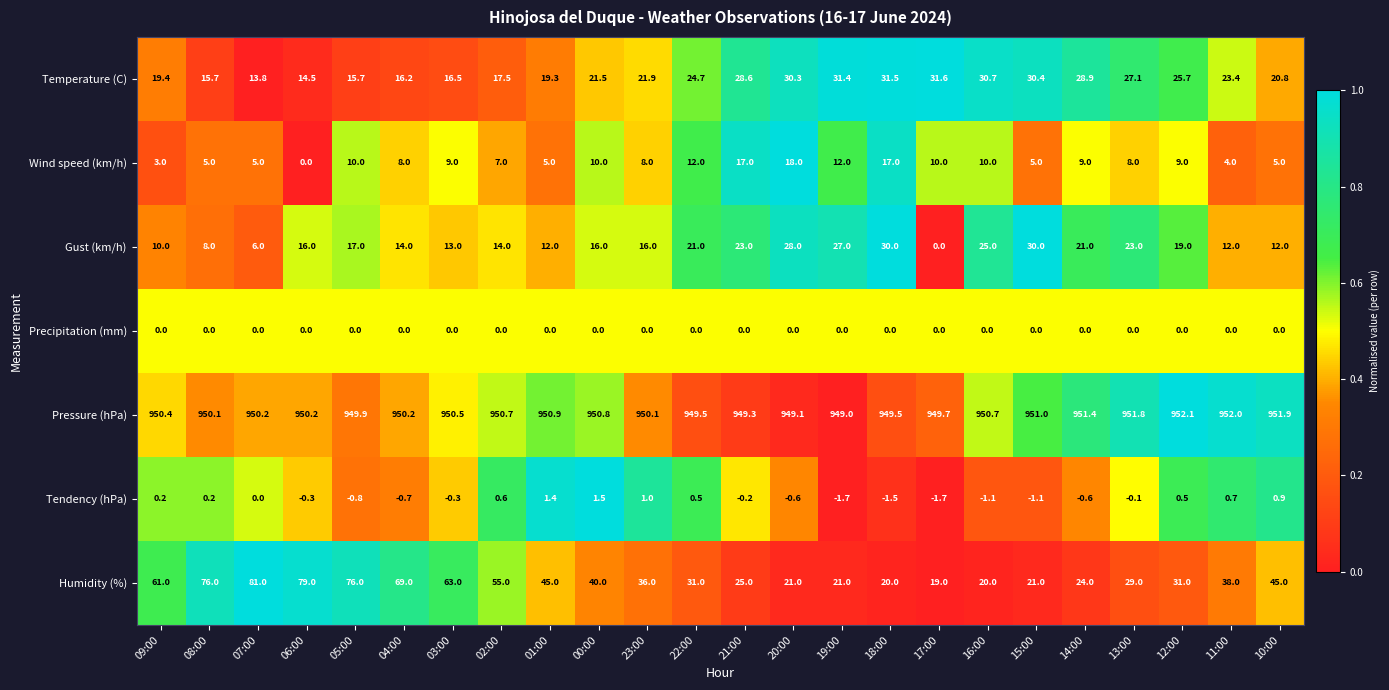

What is the total value across all series at 21:00?

1042.7